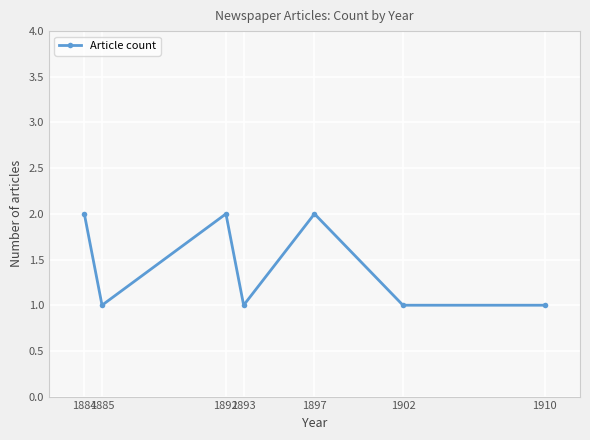

What is the value of the 6th point from the left?

1